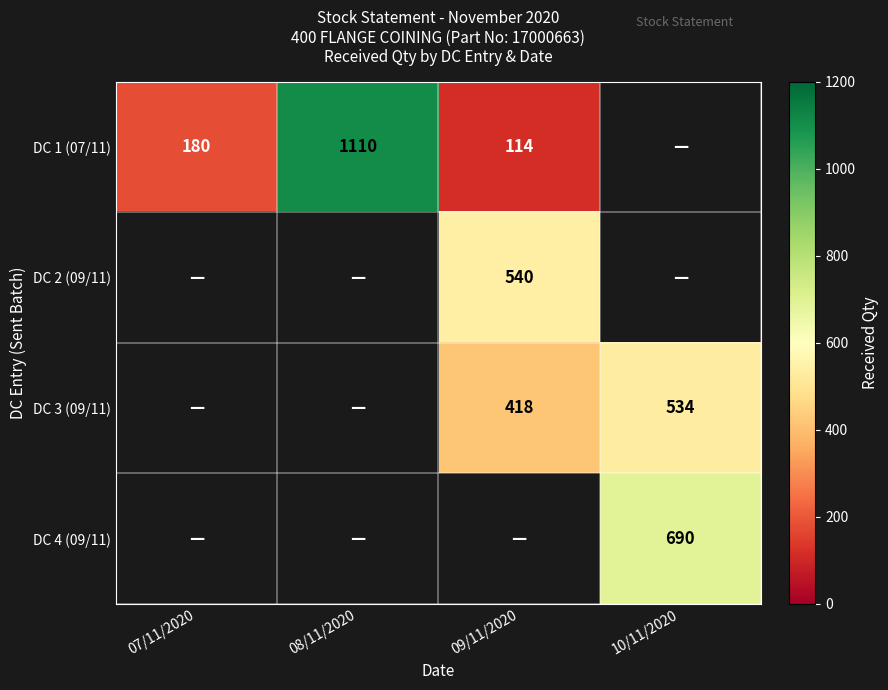

Between 10/11/2020 and 08/11/2020, which is larger?

08/11/2020